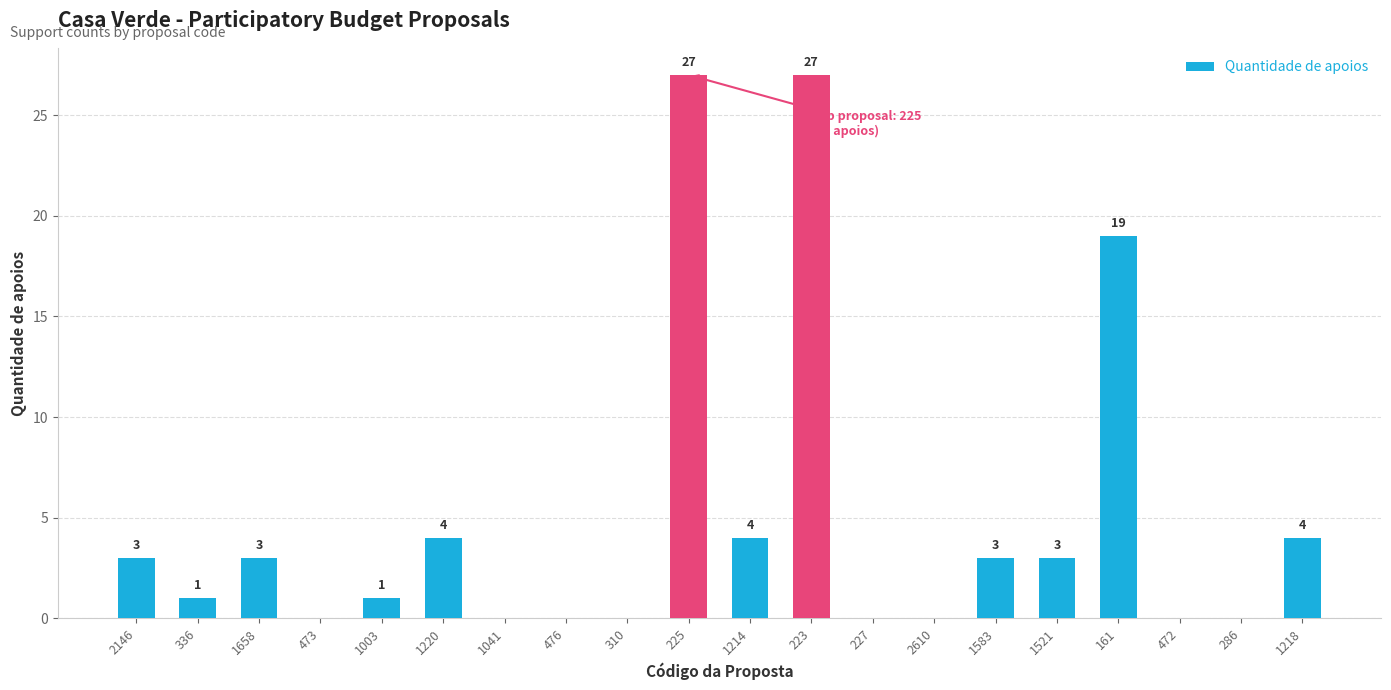

What is the greatest value displayed?

27